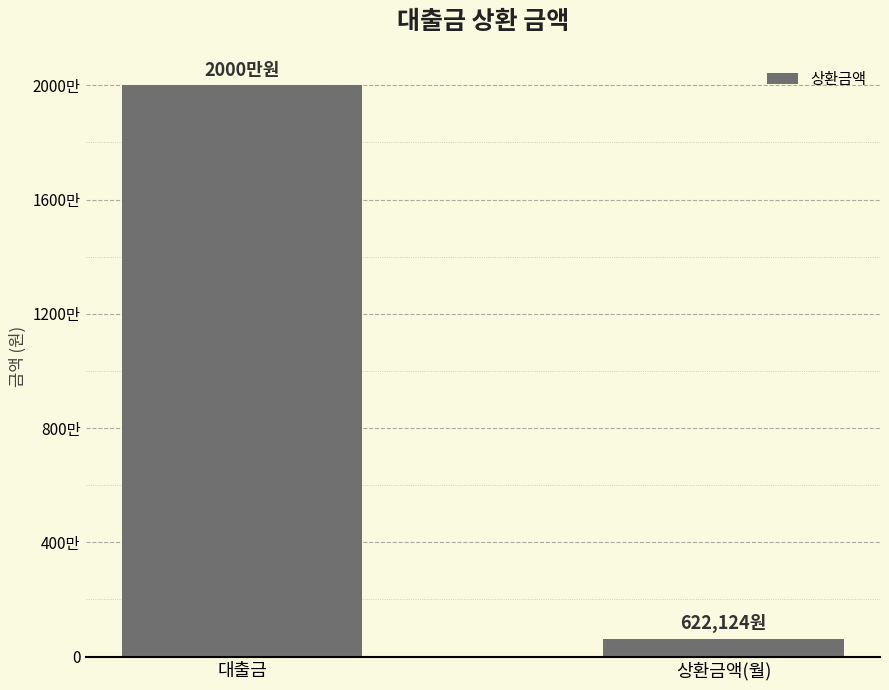

Rank the categories by value from highest to lowest.

대출금, 상환금액(월)